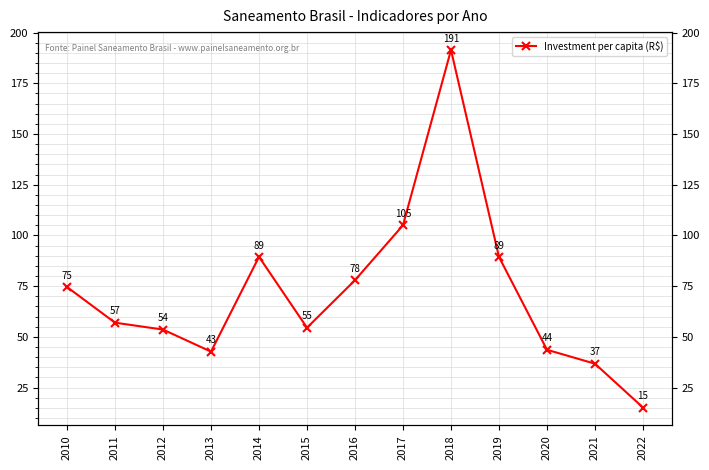

Reading left to right, list all the values displayed in this chart.

2010=74.6	2011=57.0	2012=53.6	2013=42.7	2014=89.5	2015=54.5	2016=77.9	2017=105.0	2018=191.4	2019=89.4	2020=43.6	2021=36.8	2022=15.2